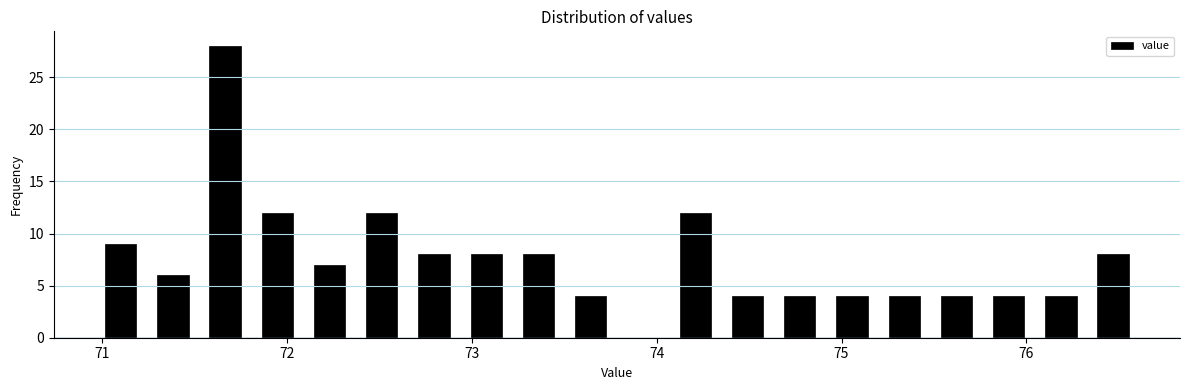

Around what value on the x-axis is the tallest bar? Give the approximate position of its centre, as read against the axis.

71.7